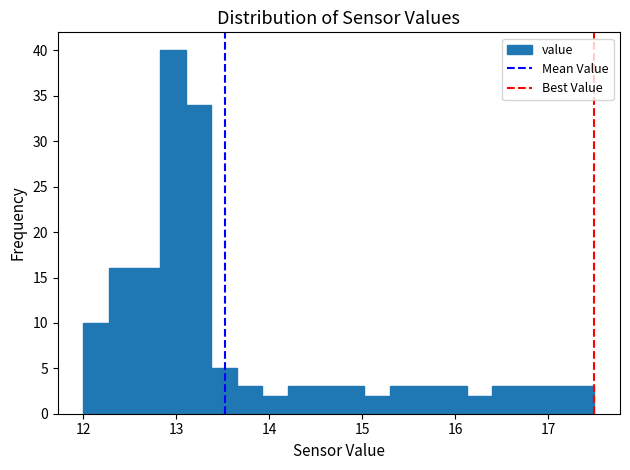

Around what value on the x-axis is the tallest bar? Give the approximate position of its centre, as read against the axis.

13.0